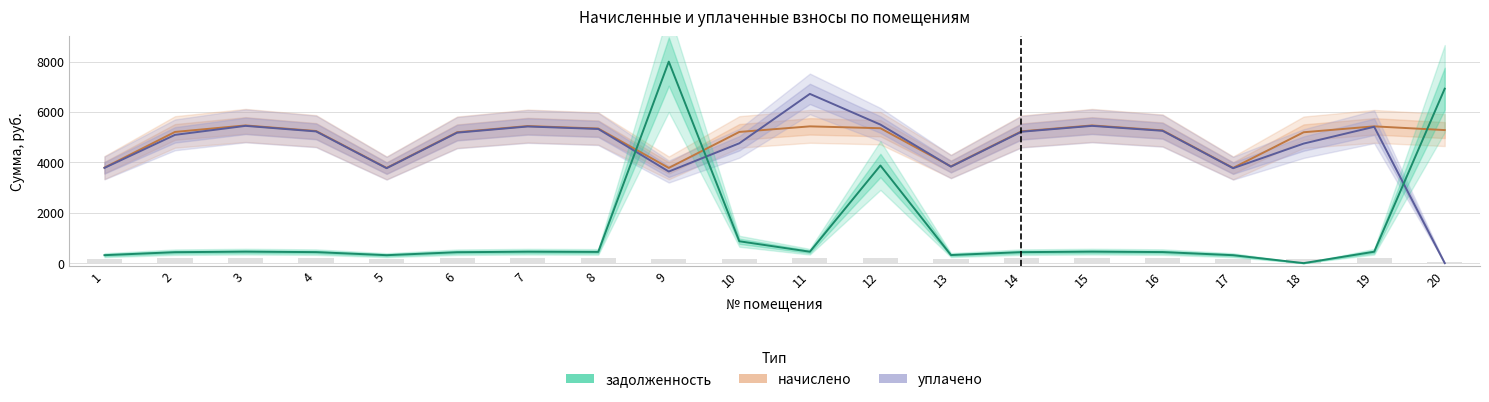

Reading right to left, what are all the values shown in this chart?

начислено: 5281.8	5429.6	5195.6	3779.8	5269.6	5466.5	5232.6	3841.3	5355.7	5429.6	5208.0	3779.8	5343.4	5441.9	5195.6	3779.8	5245.0	5466.5	5208.0	3792.1
уплачено: 0.0	5412.4	4746.2	3767.8	5252.9	5449.2	5216.0	3829.2	5500.0	6718.2	4757.5	3635.0	5326.4	5424.6	5179.2	3767.8	5228.3	5449.2	5091.5	3780.1
задолженность: 6925.3	452.5	0.0	315.0	439.1	455.5	436.1	320.1	3875.5	452.5	868.0	8000.0	445.3	453.5	433.0	315.0	437.1	455.5	434.0	316.0